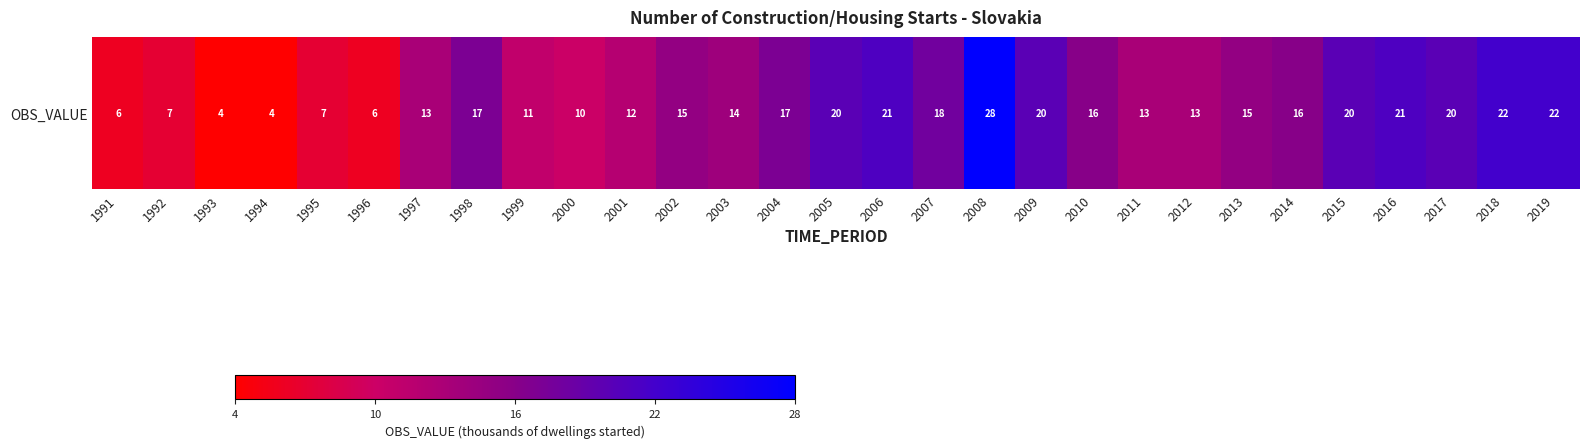

What is the change in value from 2000 to 2014?

+6